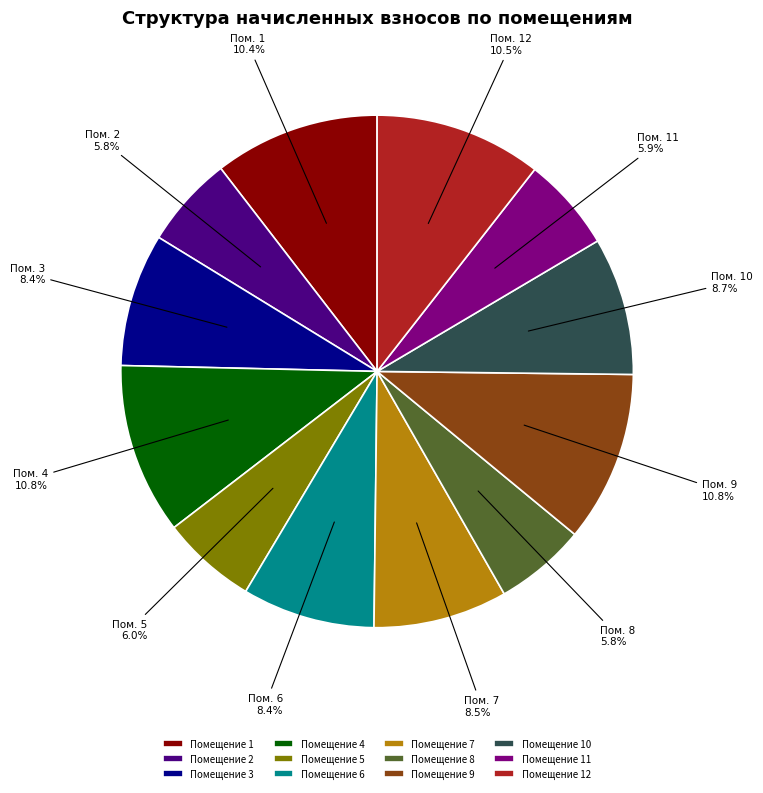

Is the sum of Помещение 5 and Помещение 6 greater than half?

No